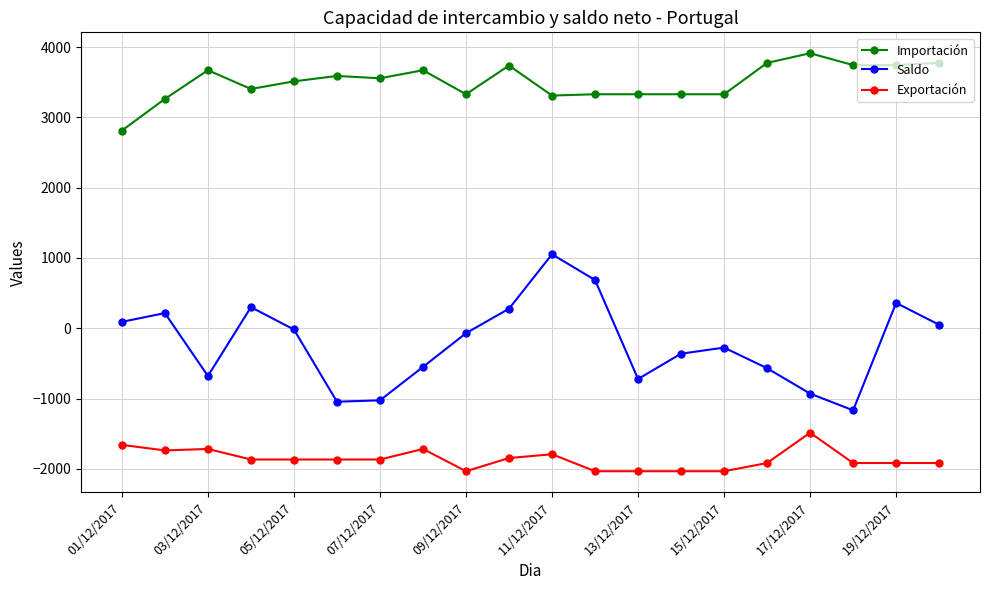

True or false: Importación has more than 1 points higher than both neighbors.

True